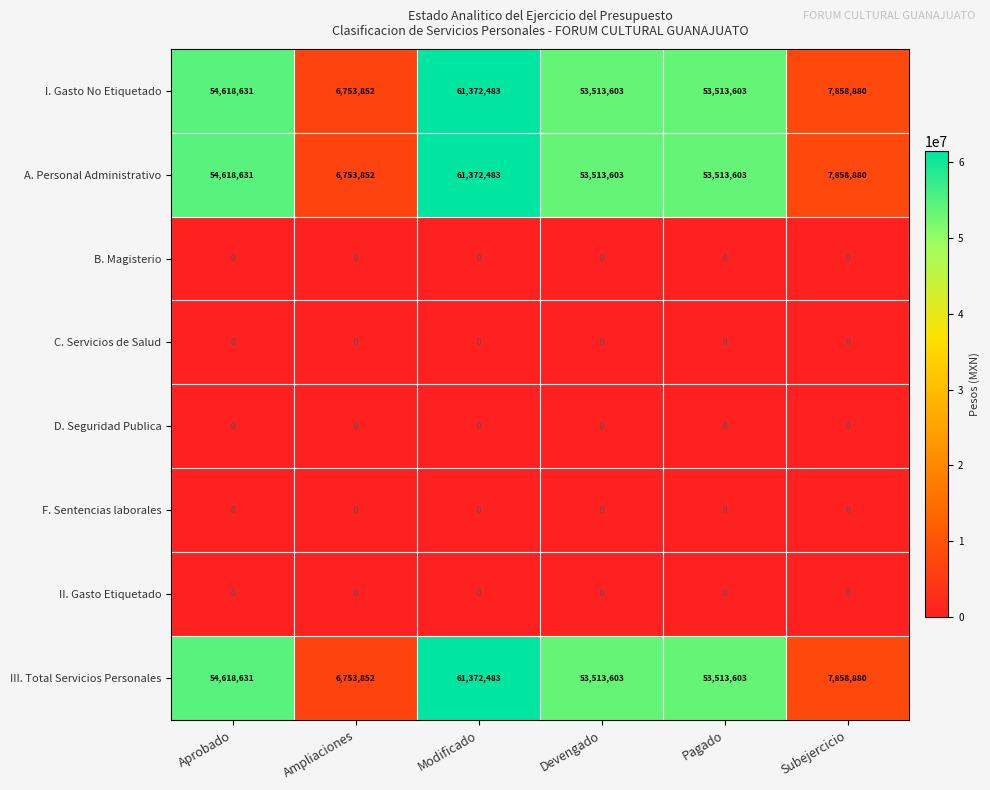

What is the difference between the highest and lowest values at Subejercicio?

7858880